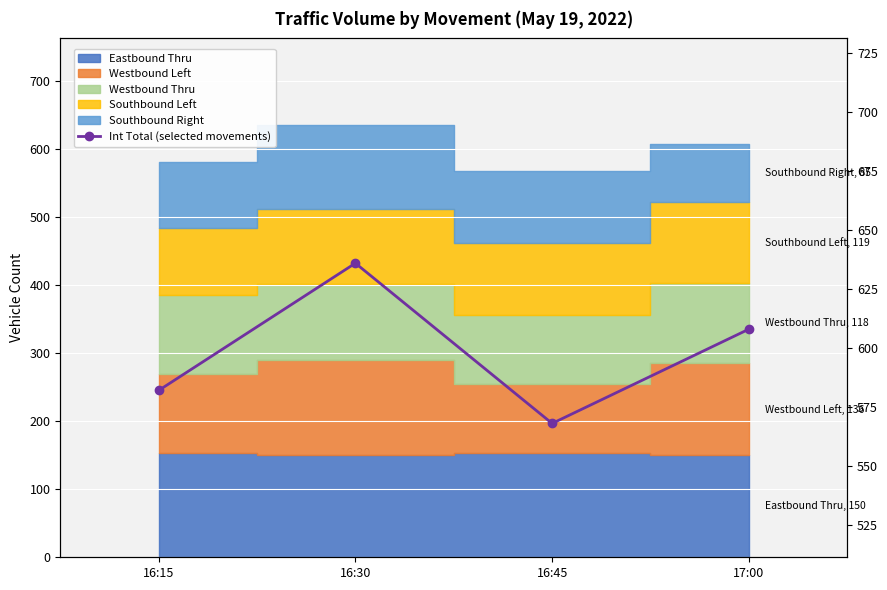

Where is the first local maximum?

16:30